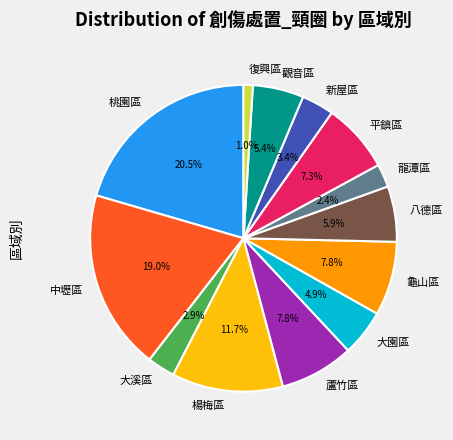

Do 平鎮區 and 觀音區 together represent more than half of the pie?

No